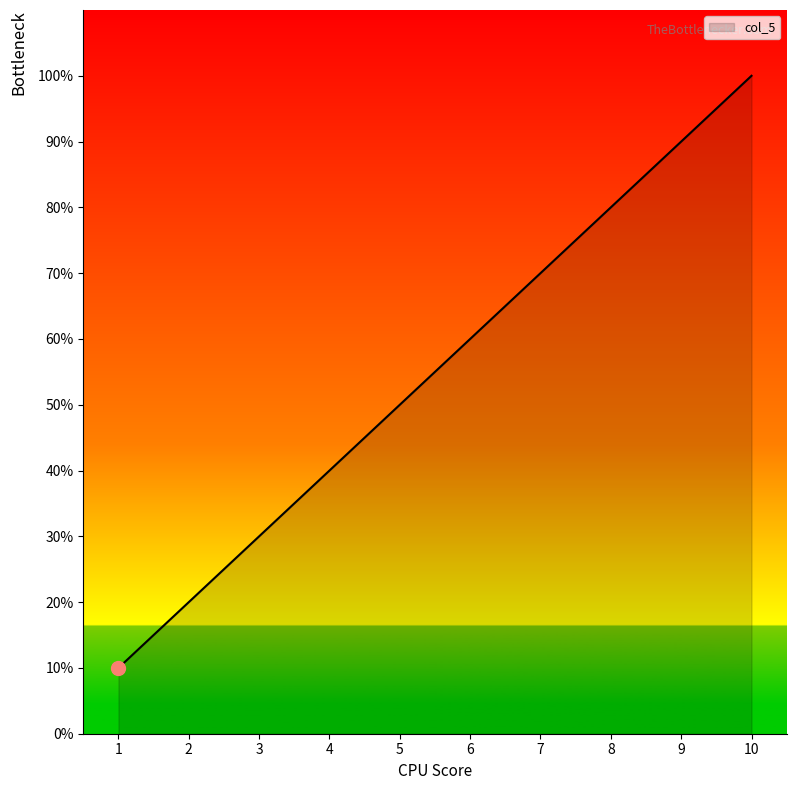

Which label corresponds to the smallest value in the chart?

1